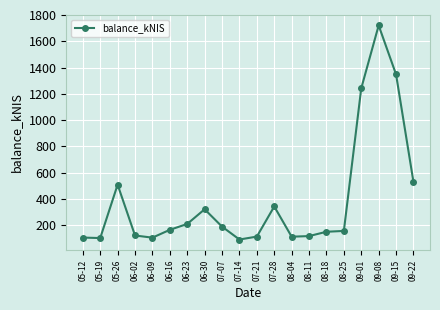

What is the change in value from 06-02 to 06-23?

+87.8